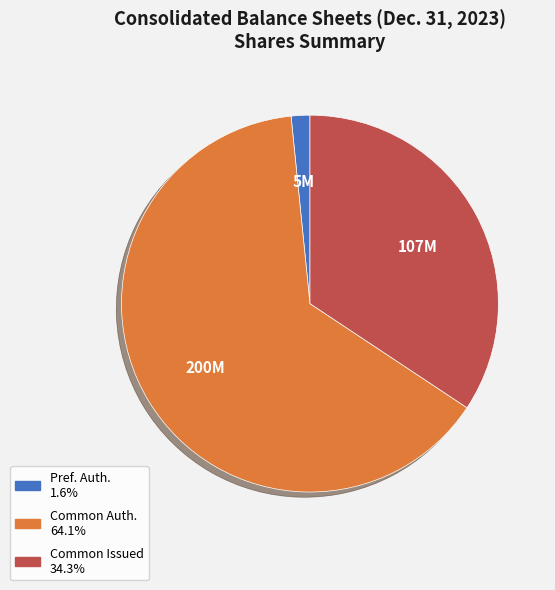

Is there a majority slice in this chart?

Yes